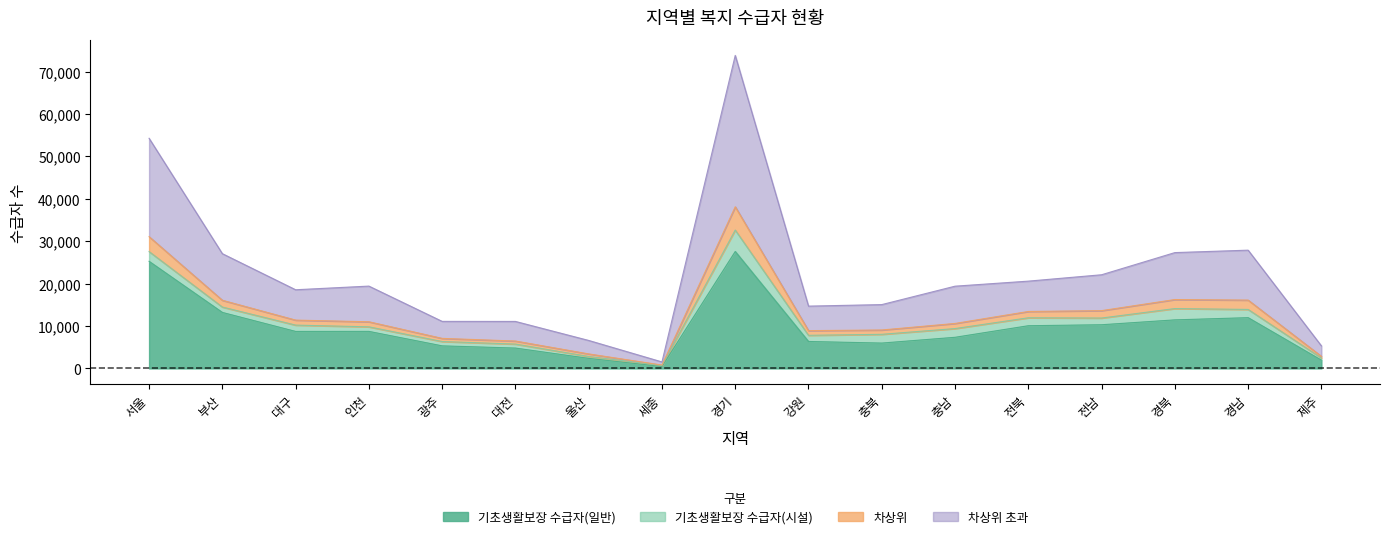

Rank the categories by 기초생활보장 수급자(일반) value from lowest to highest.

세종, 제주, 울산, 대전, 광주, 충북, 강원, 충남, 대구, 인천, 전북, 전남, 경북, 경남, 부산, 서울, 경기